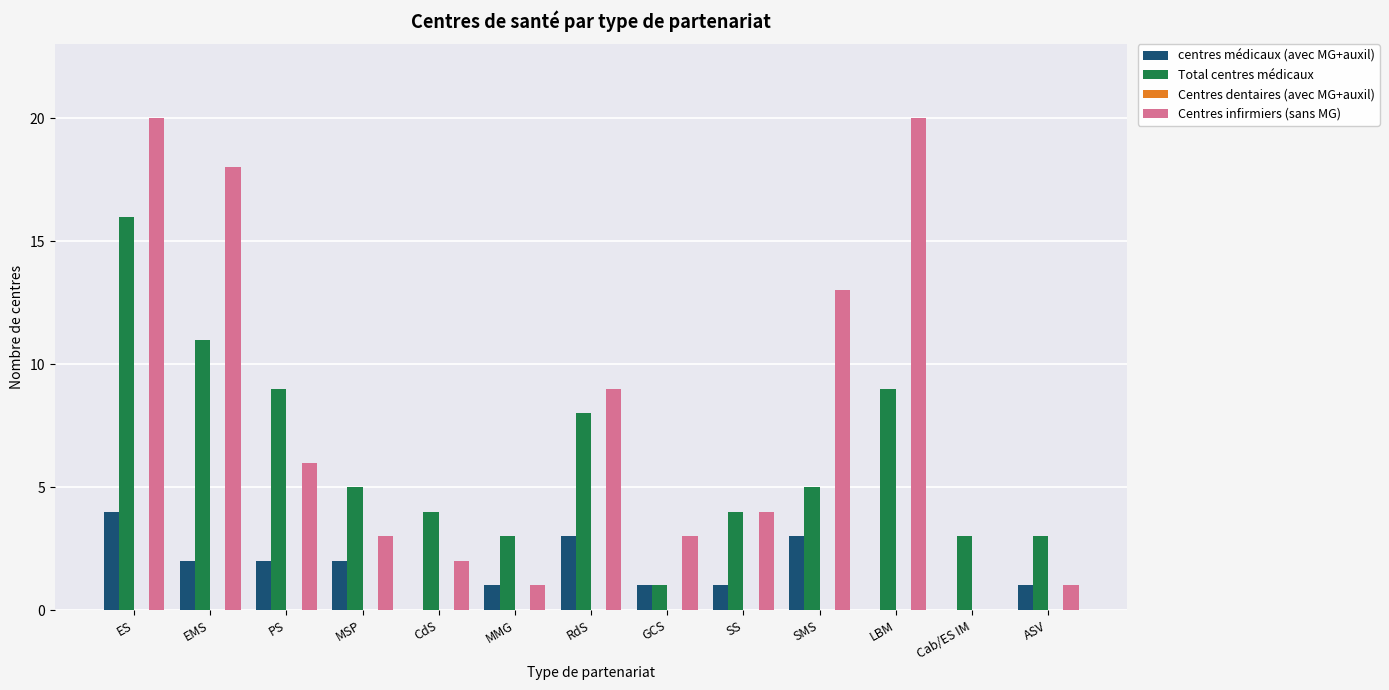

How many categories are shown in the chart?

13